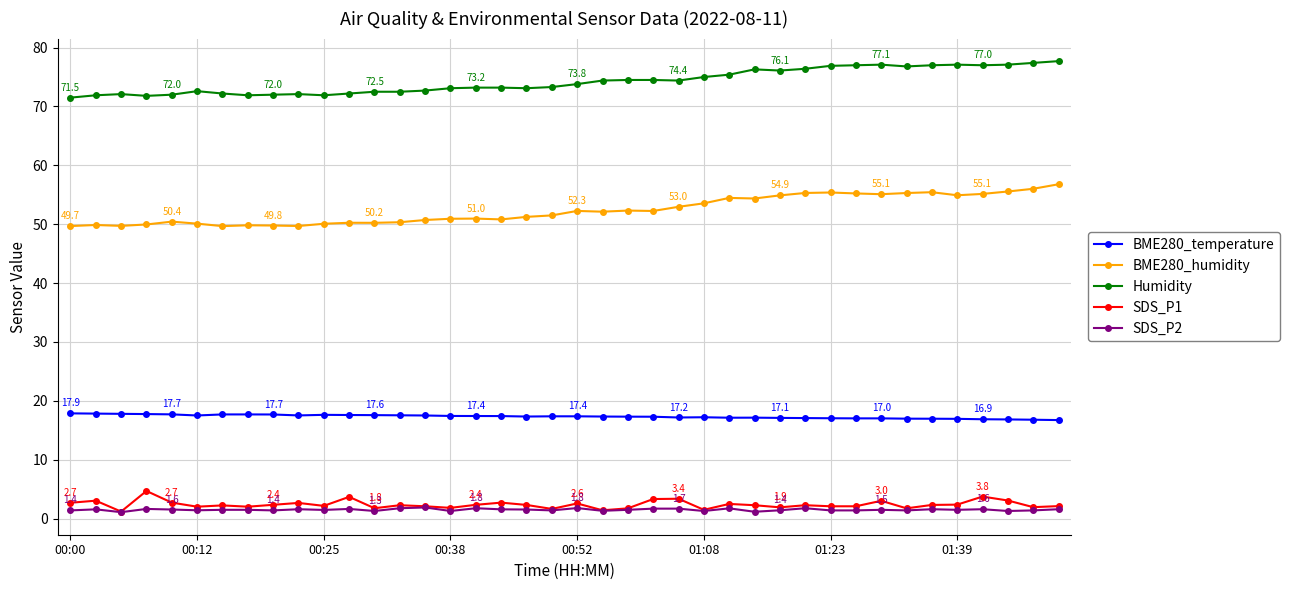

True or false: BME280_humidity has more than 1 interior local peaks.

True